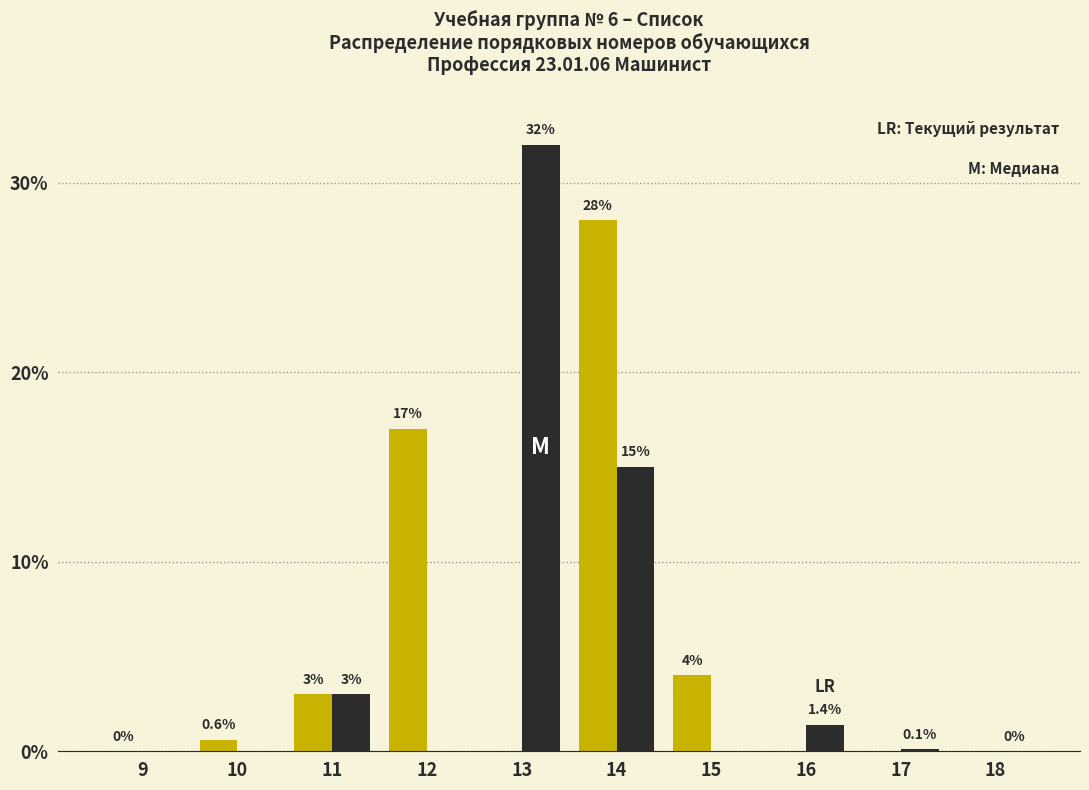

Which category has the highest value across all series?

13